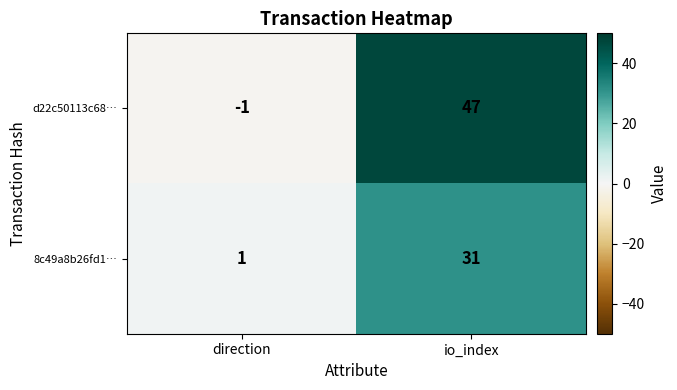

The d22c50113c68… series shows 0 at direction. True or false?

False